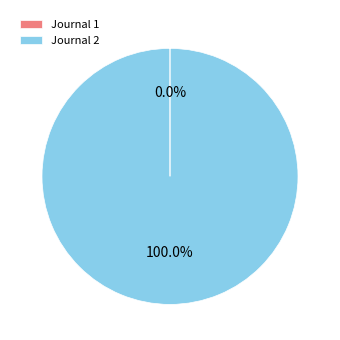

Is there any slice that represents more than half of the pie?

Yes